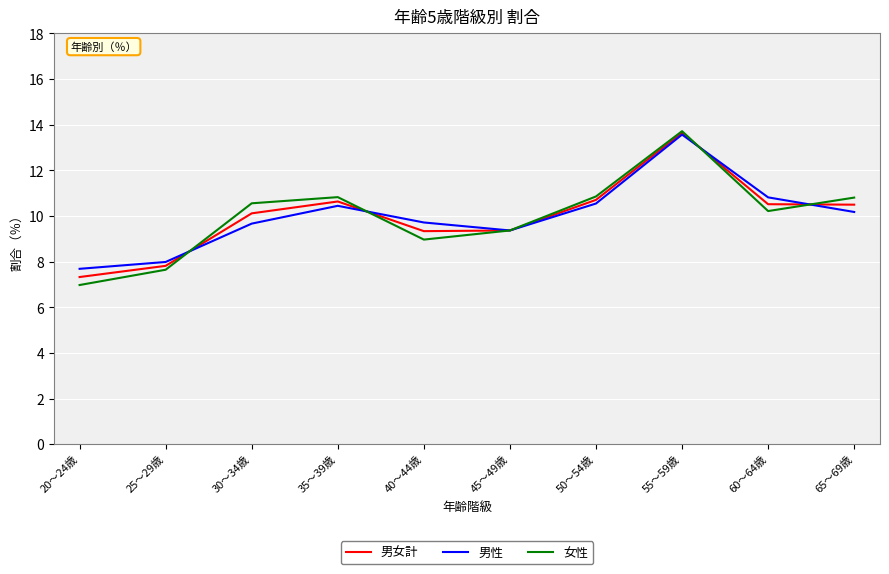

At which label is 男女計 closest to 10?

30～34歳